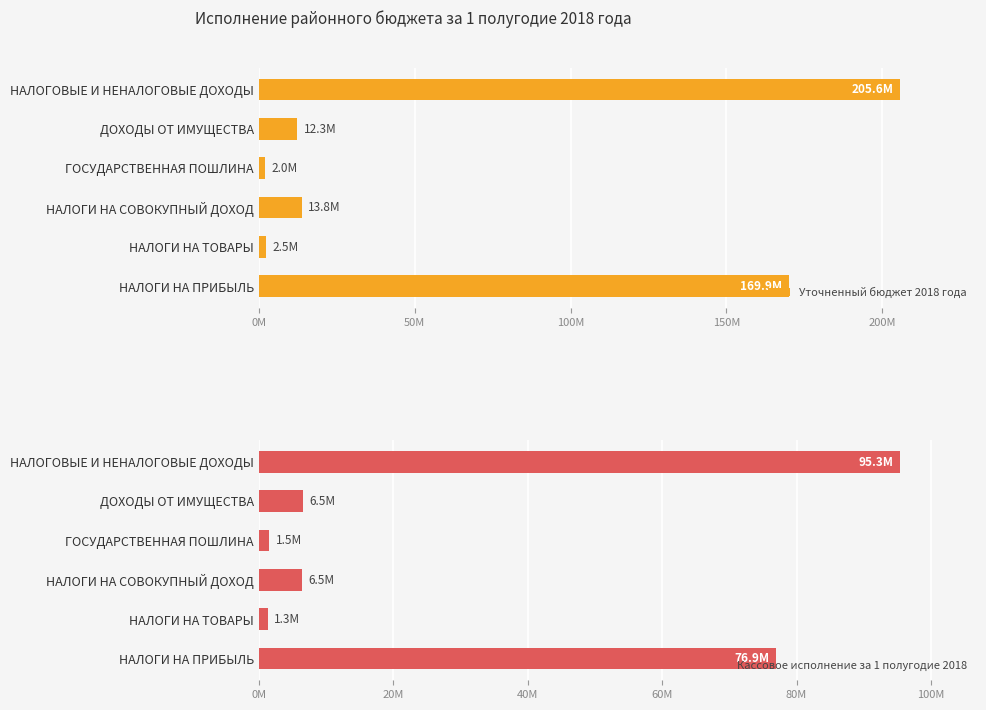

Which series has the widest spread of values?

Уточненный бюджет 2018 года